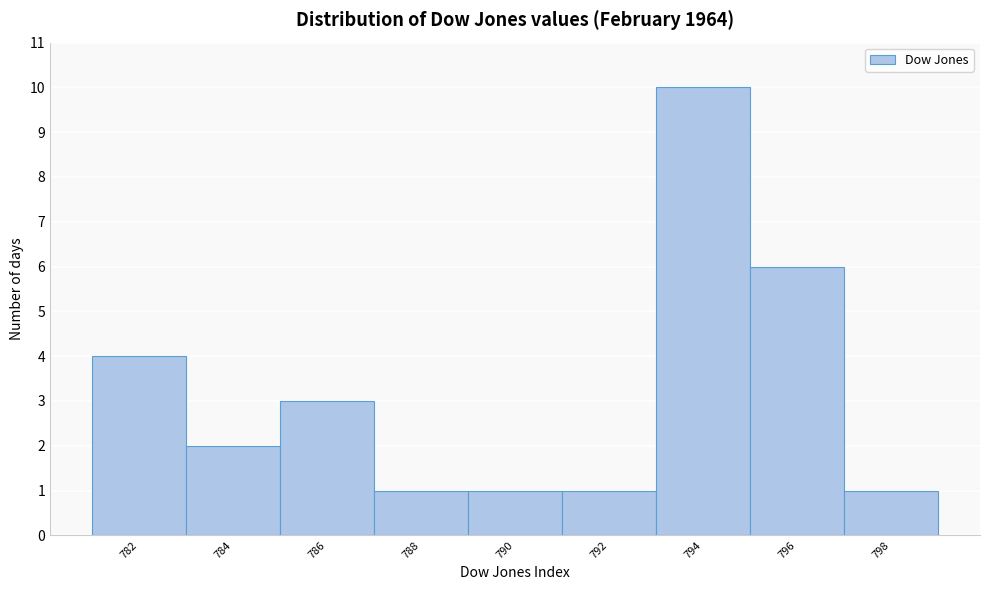

Reading left to right, transcribe all the data shown in this chart.

782=4	784=2	786=3	788=1	790=1	792=1	794=10	796=6	798=1